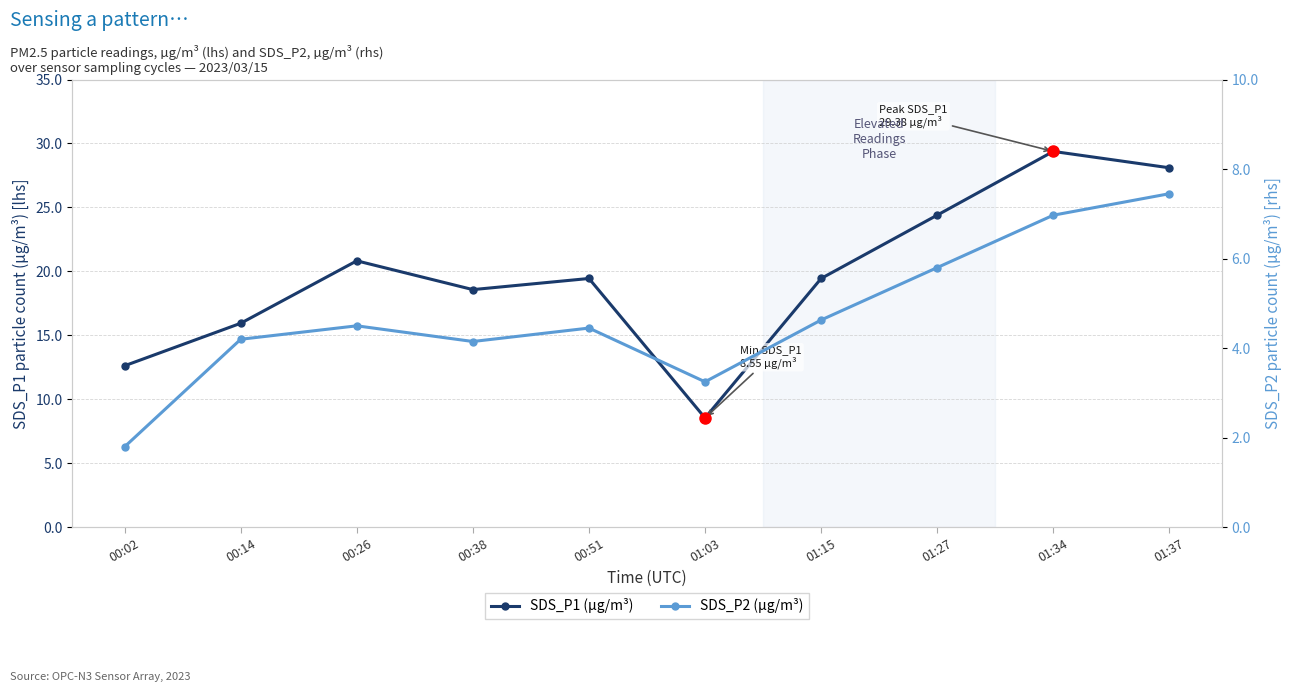

What is the difference between the SDS_P2 (µg/m³) values at 01:37 and 00:02?

5.7